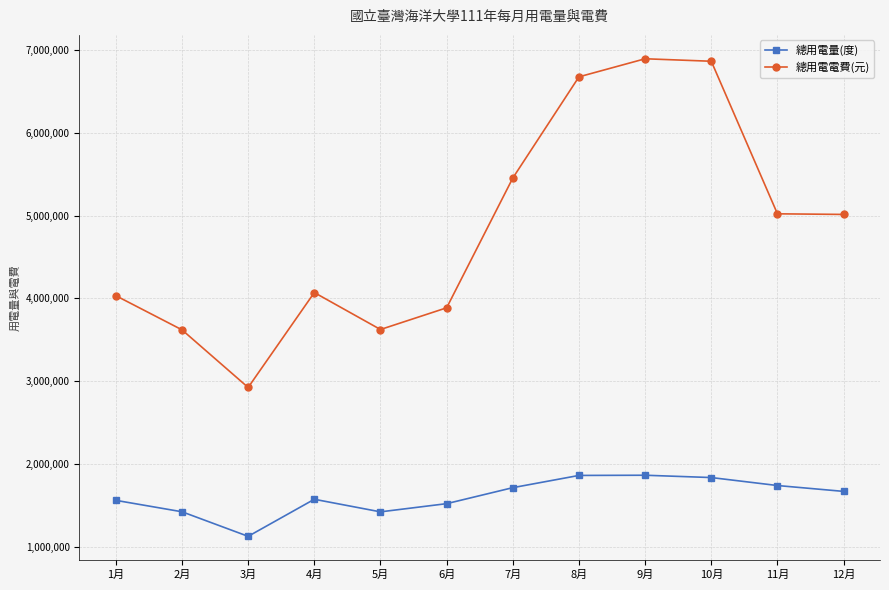

True or false: 總用電量(度) has a value of 2575503 at 12月.

False